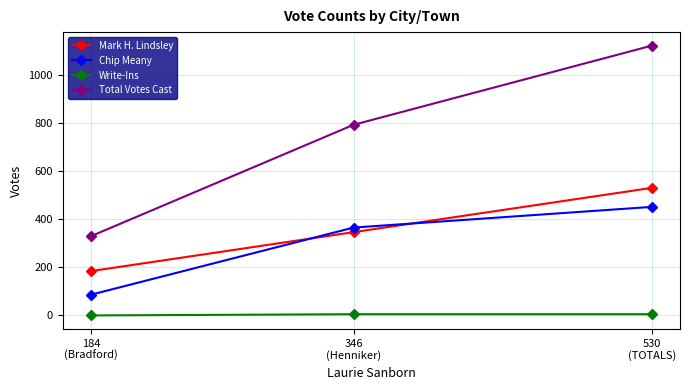

Count the Mark H. Lindsley values in the range 184 to 530.

3